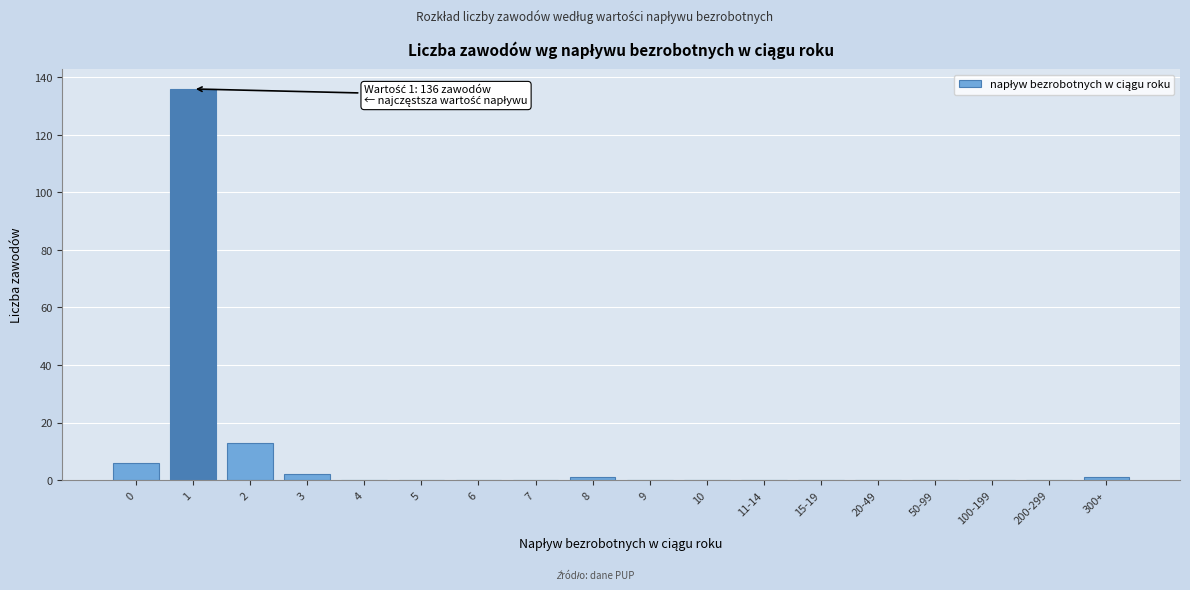

Reading right to left, list all the values displayed in this chart.

300+=1	200-299=0	100-199=0	50-99=0	20-49=0	15-19=0	11-14=0	10=0	9=0	8=1	7=0	6=0	5=0	4=0	3=2	2=13	1=136	0=6